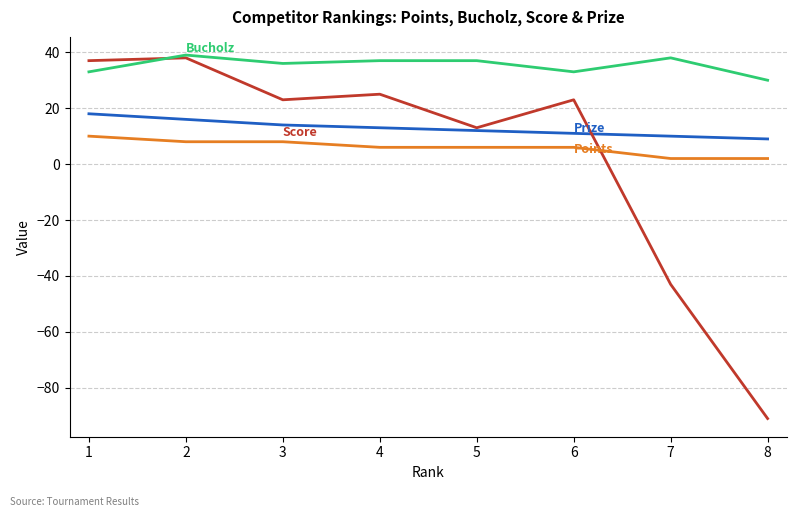

What is the minimum value shown in the chart?

-91